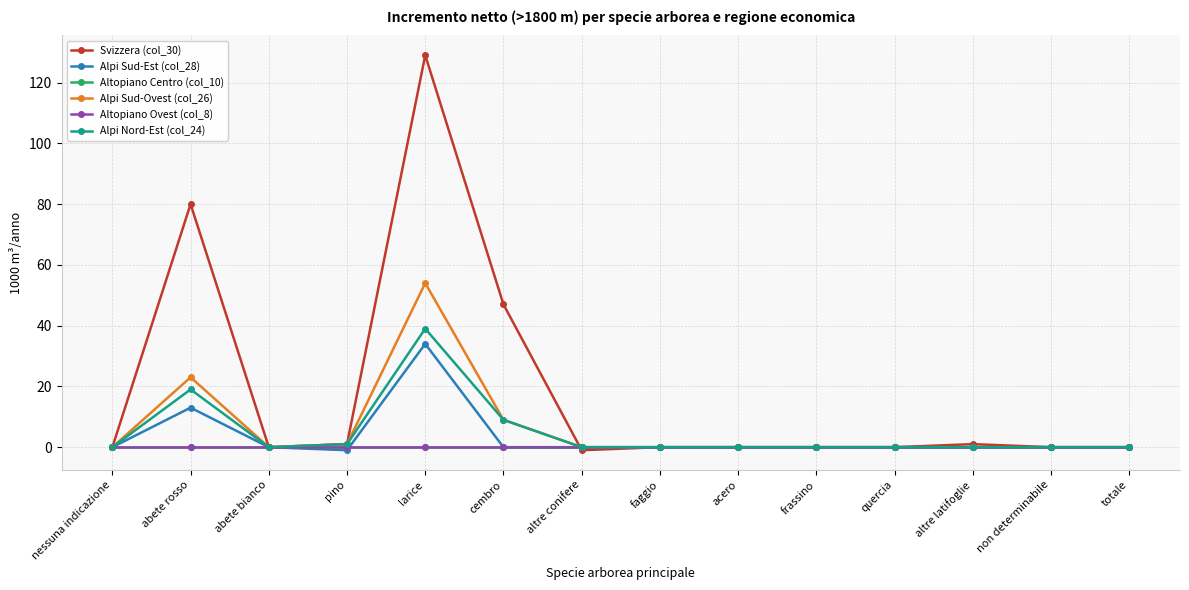

Is this an area chart (filled region under the line)?

No